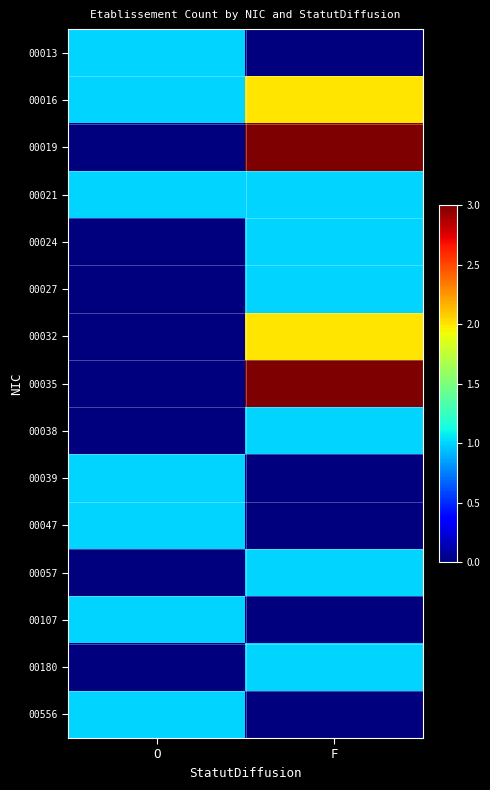

Rank the series by their maximum value, from lowest to highest.

00013, 00021, 00024, 00027, 00038, 00039, 00047, 00057, 00107, 00180, 00556, 00016, 00032, 00019, 00035